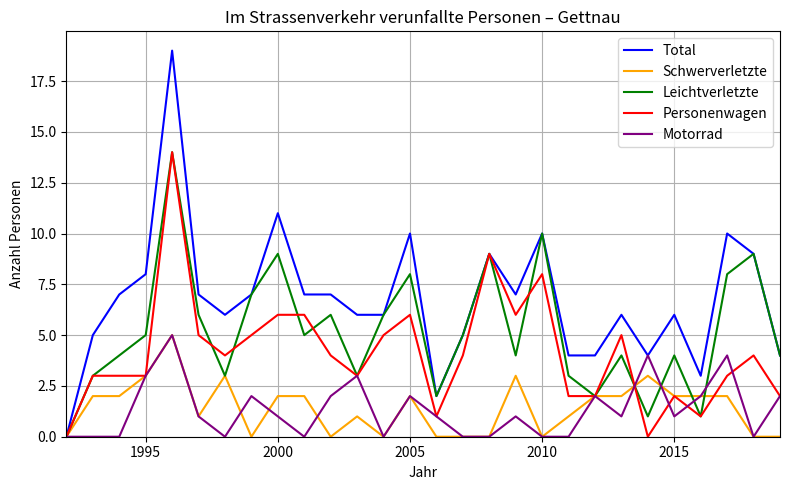

Which series has the largest range (max minus min)?

Total